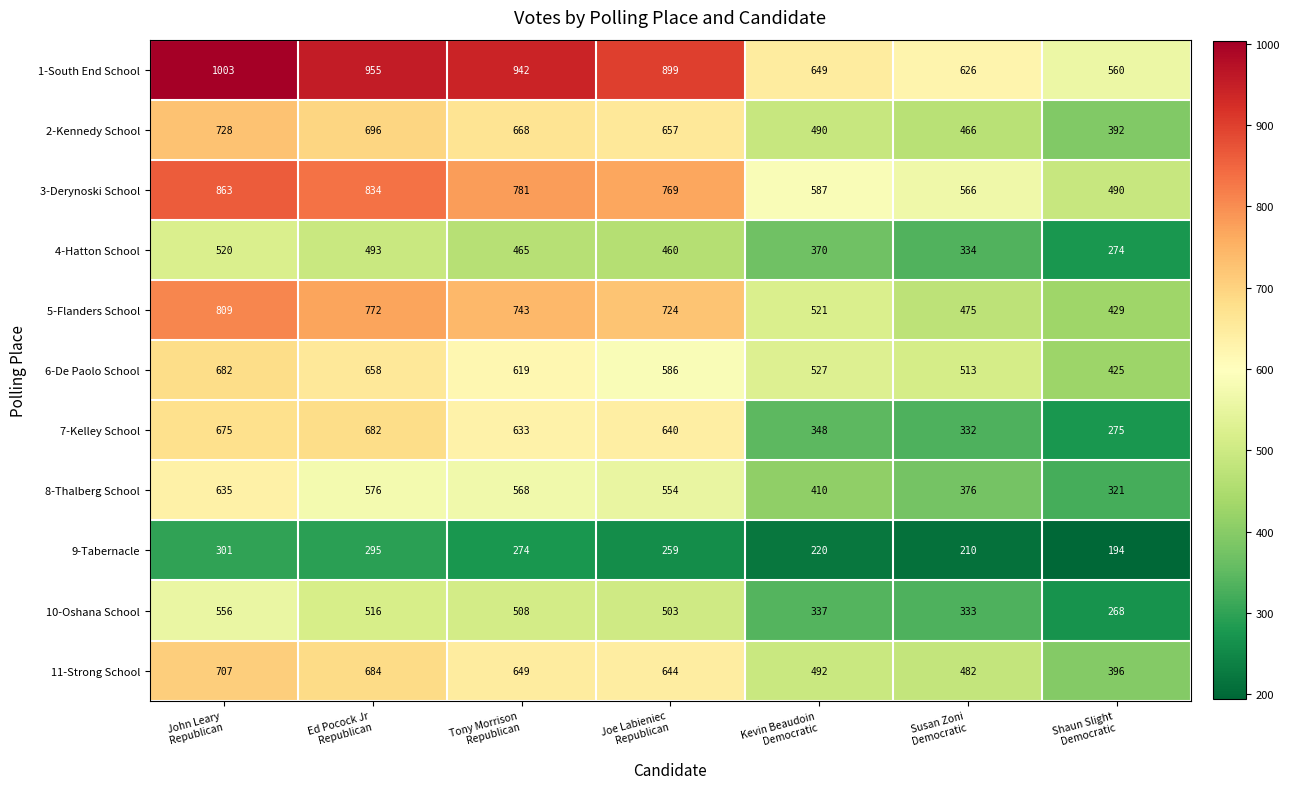

Which series has the widest spread of values?

1-South End School